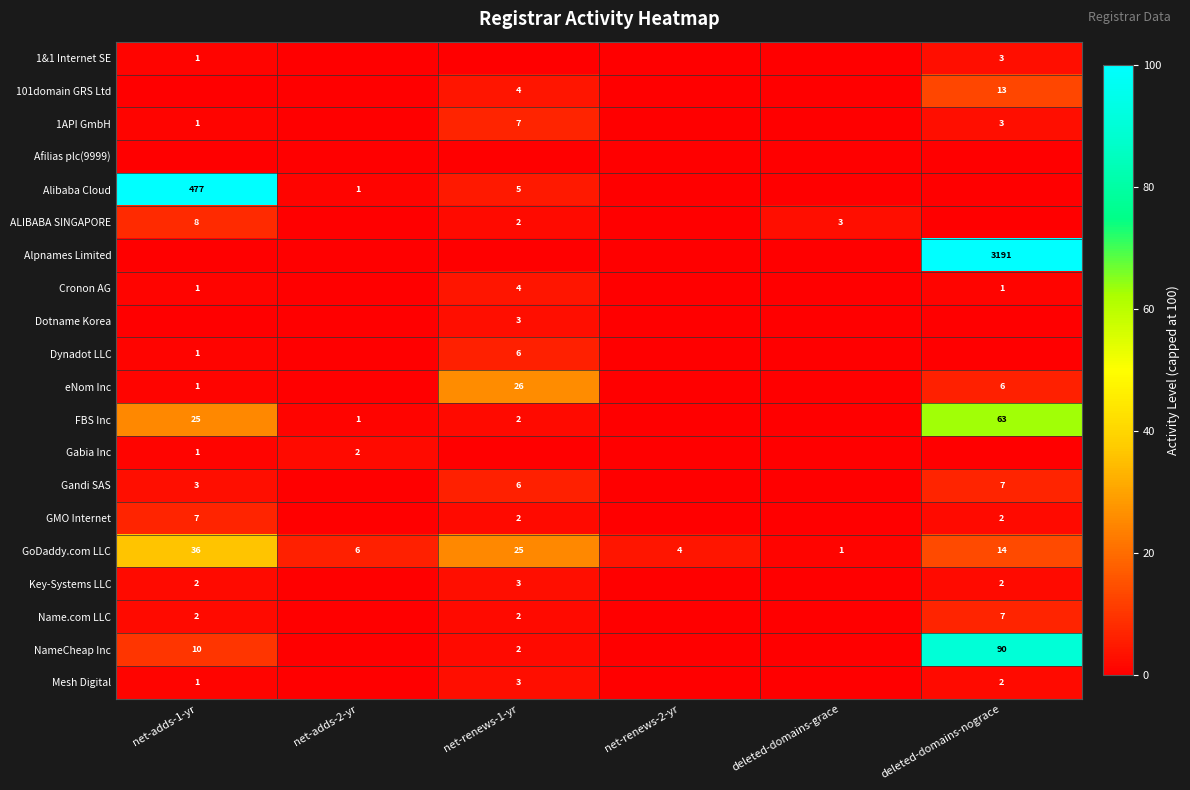

The value of FBS Inc at net-renews-1-yr is 1. True or false?

False